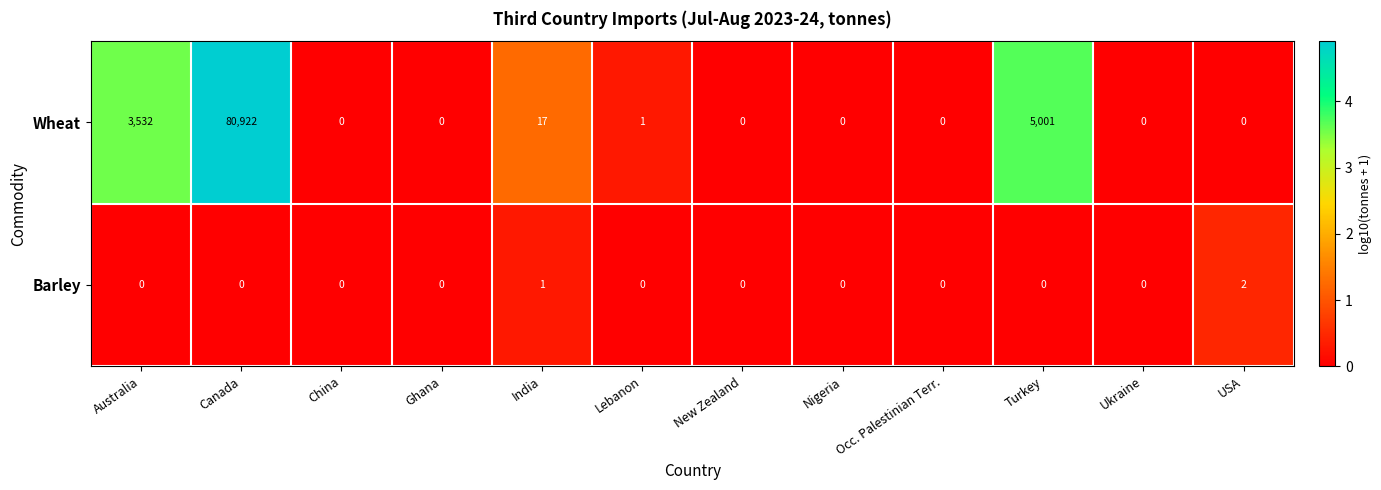

Where is Wheat nearest to the value 40461?

Turkey